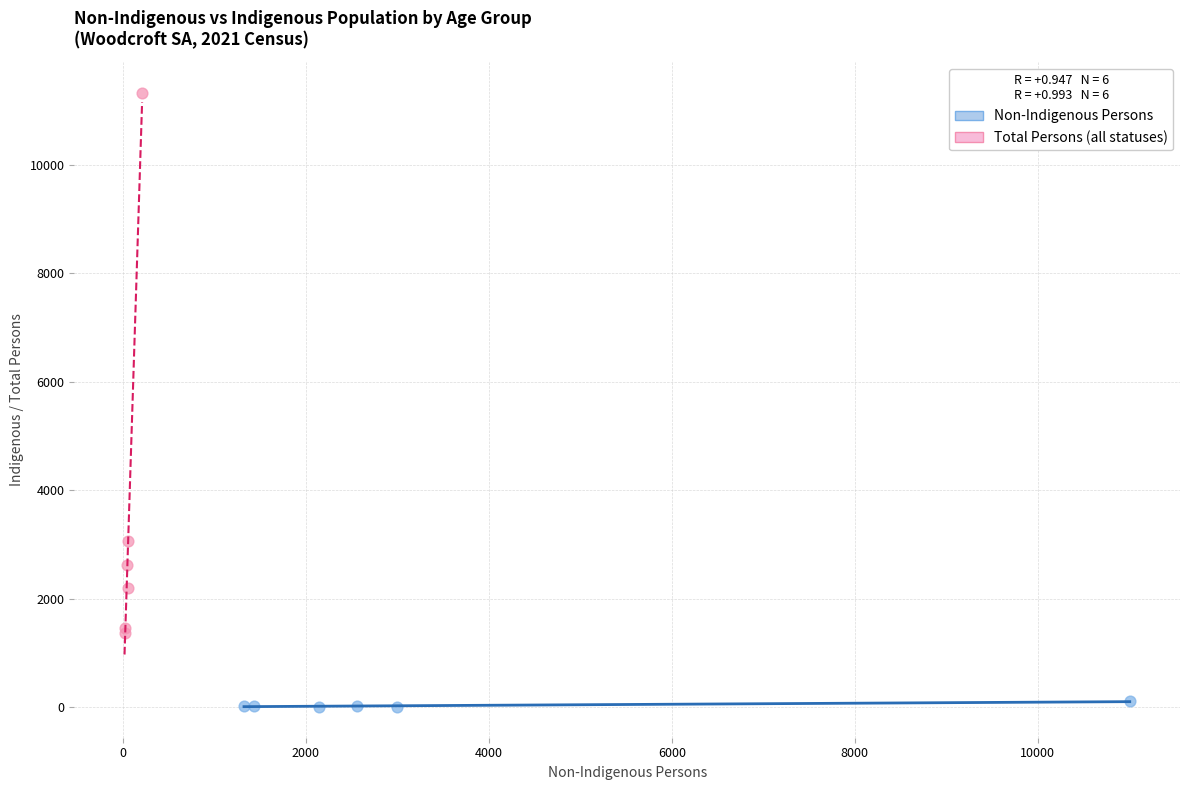

Which series has the widest spread of Y values?

Total Persons (all statuses)